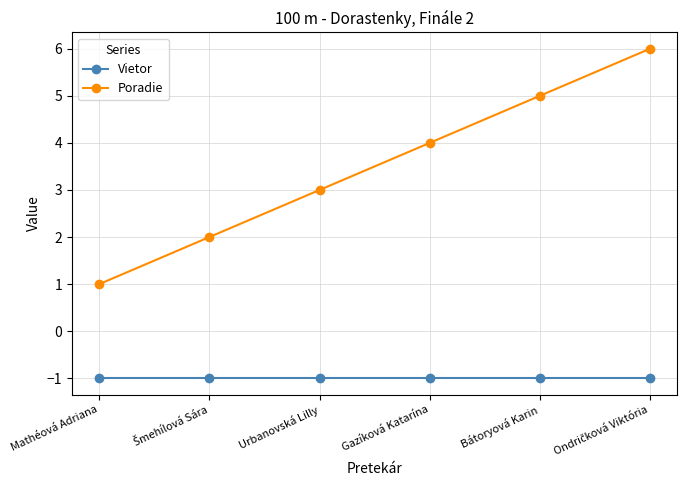

Which series has the widest spread of values?

Poradie